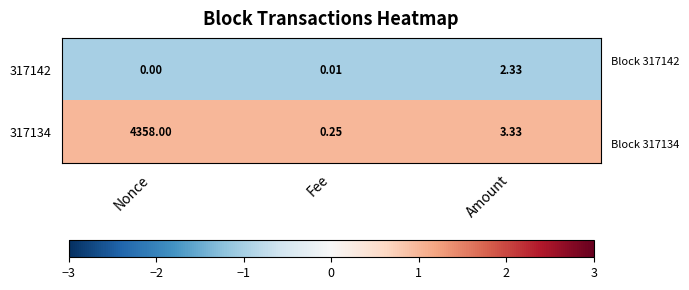

Which label corresponds to the largest value in the chart?

Nonce